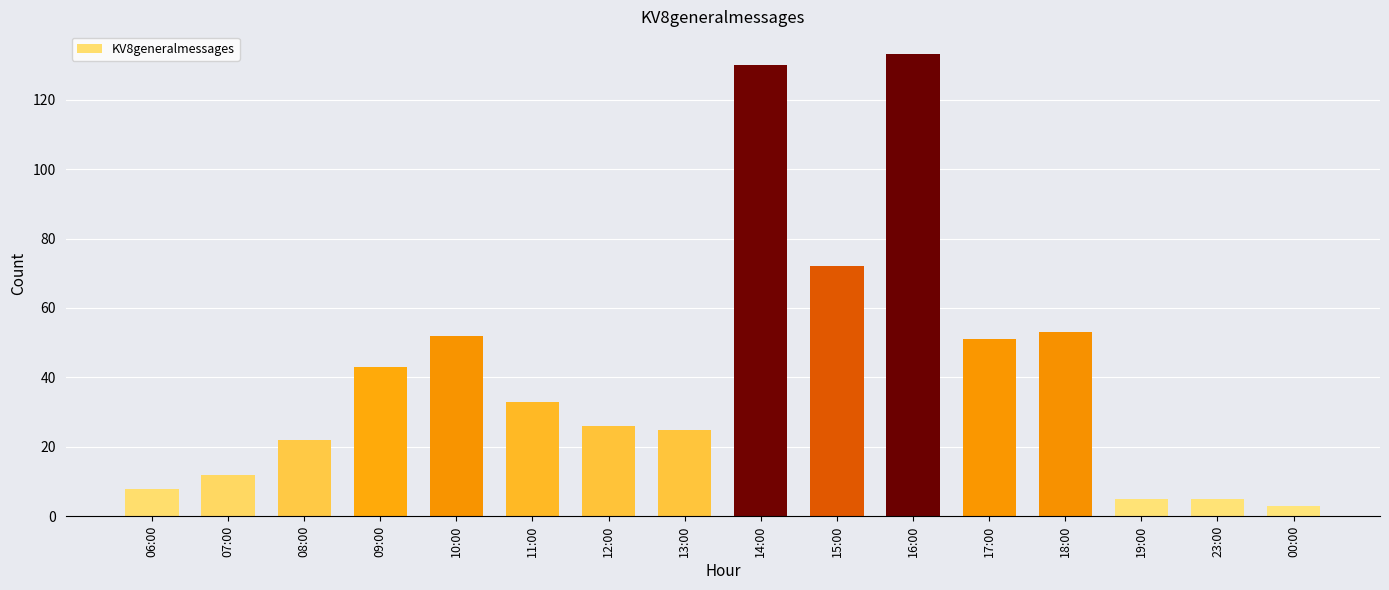

What is the ratio of the value at 17:00 to the value at 14:00?

0.4